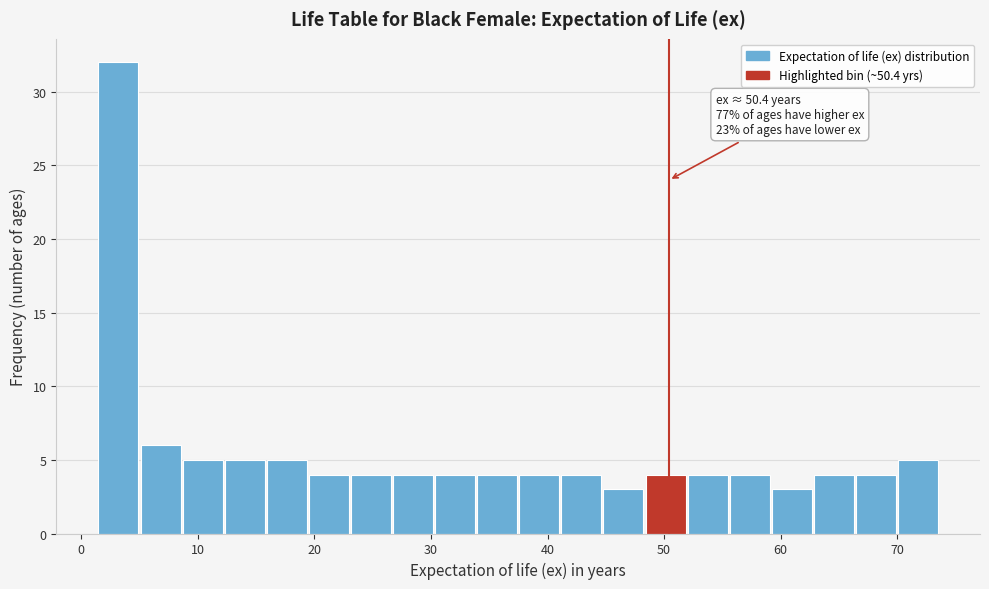

Read against the x-axis, roughly where is the centre of the tallest bar?

3